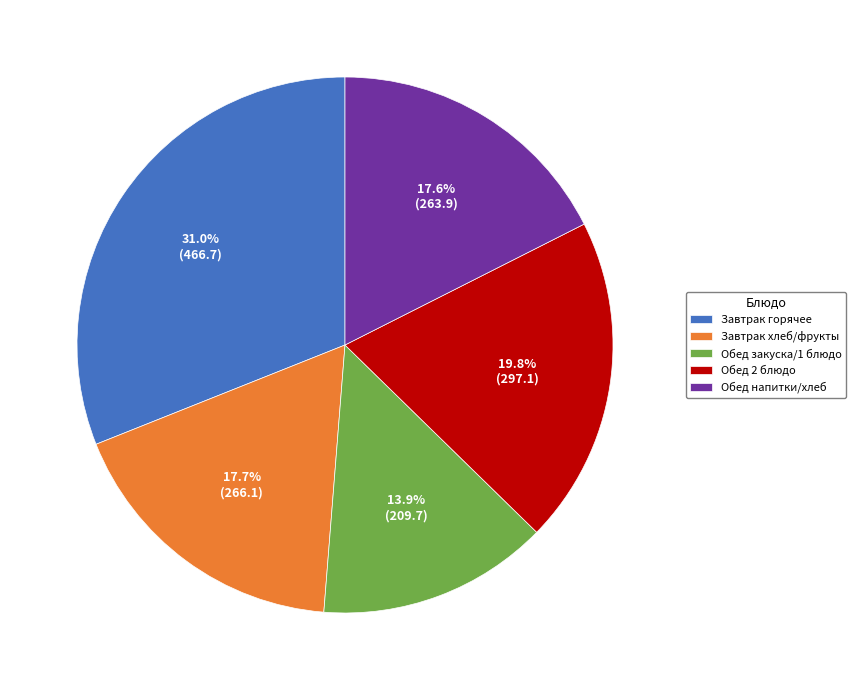

What is the ratio of the value at Обед напитки/хлеб to the value at Обед 2 блюдо?

0.9